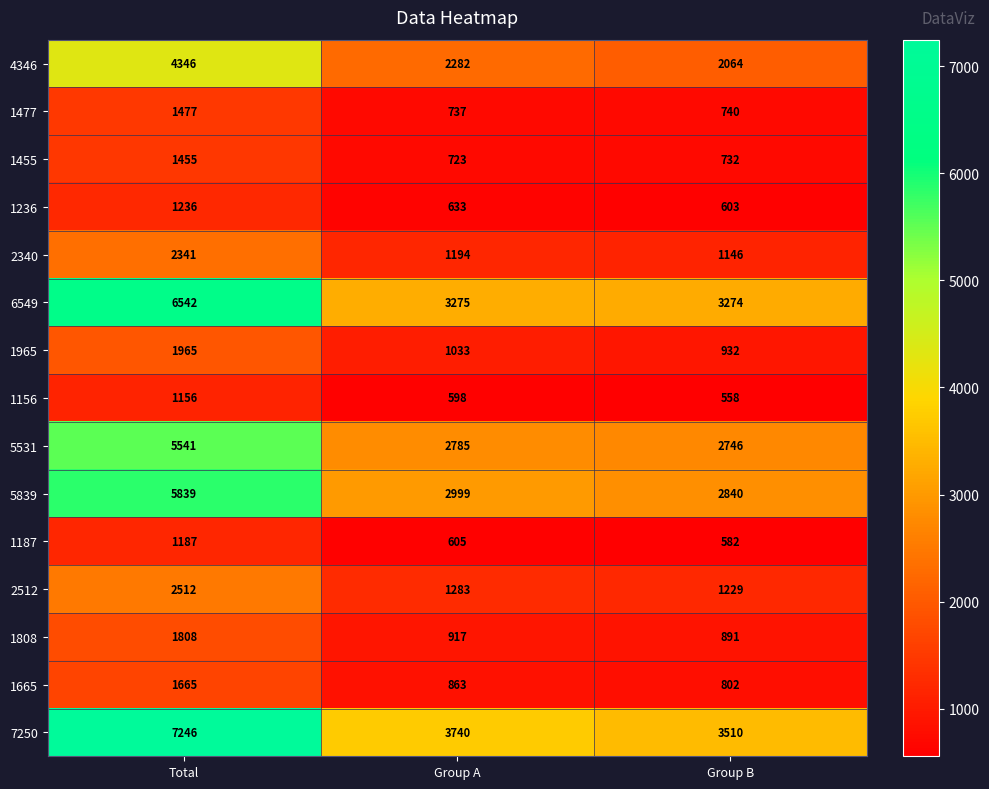

What is the difference between the 1665 values at Group B and Total?

863